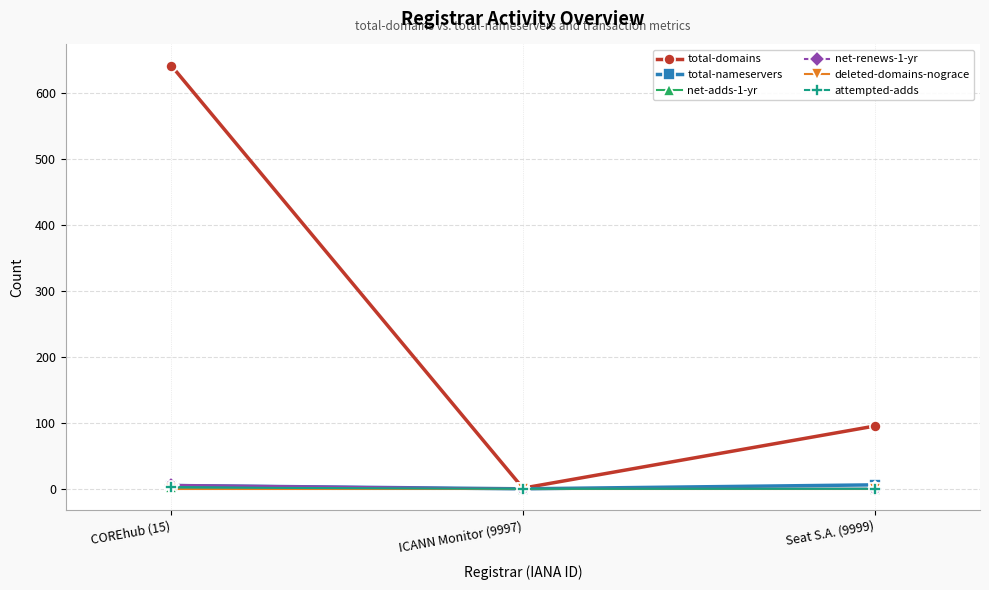

At which label is net-renews-1-yr closest to 3?

COREhub (15)